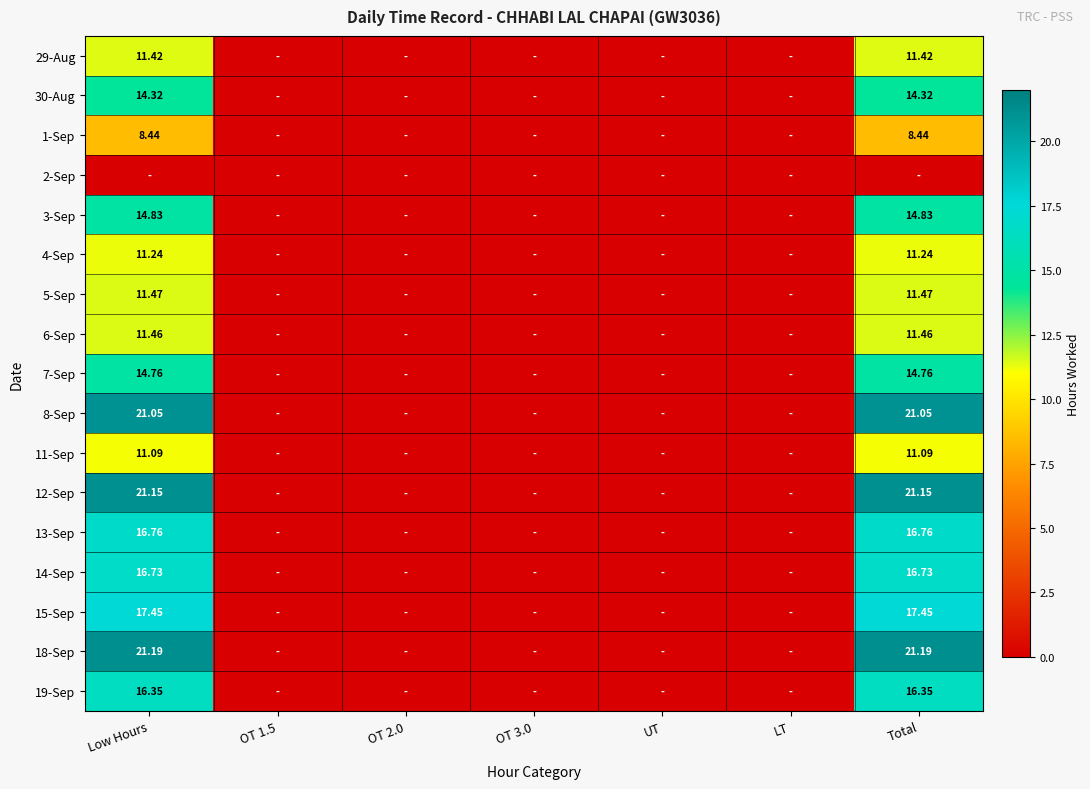

Rank the categories by 14-Sep value from highest to lowest.

Low Hours, Total, OT 1.5, OT 2.0, OT 3.0, UT, LT